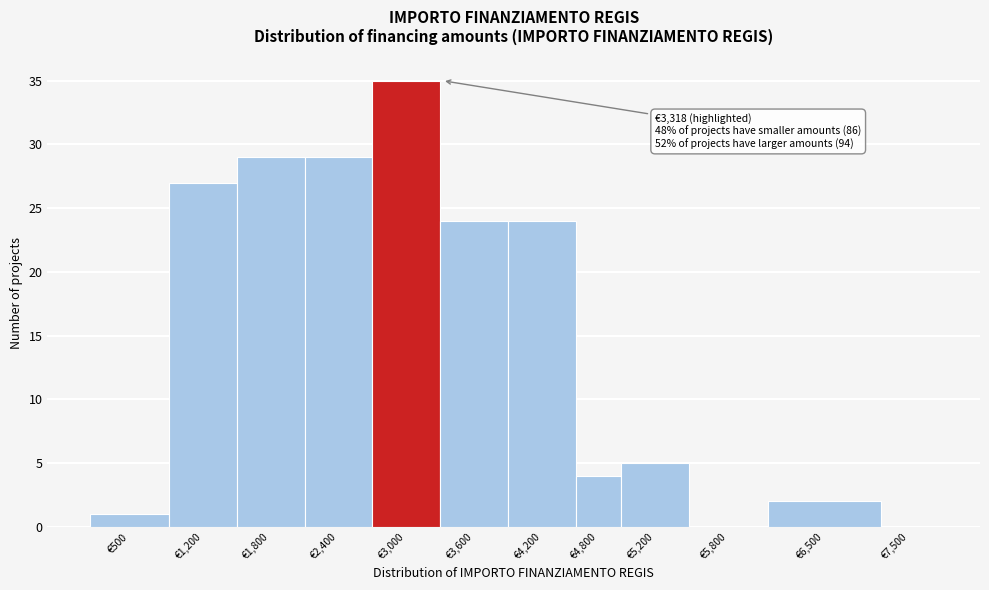

Reading left to right, what are all the values shown in this chart?

€500=1	€1,200=27	€1,800=29	€2,400=29	€3,000=35	€3,600=24	€4,200=24	€4,800=4	€5,200=5	€5,800=0	€6,500=2	€7,500=0